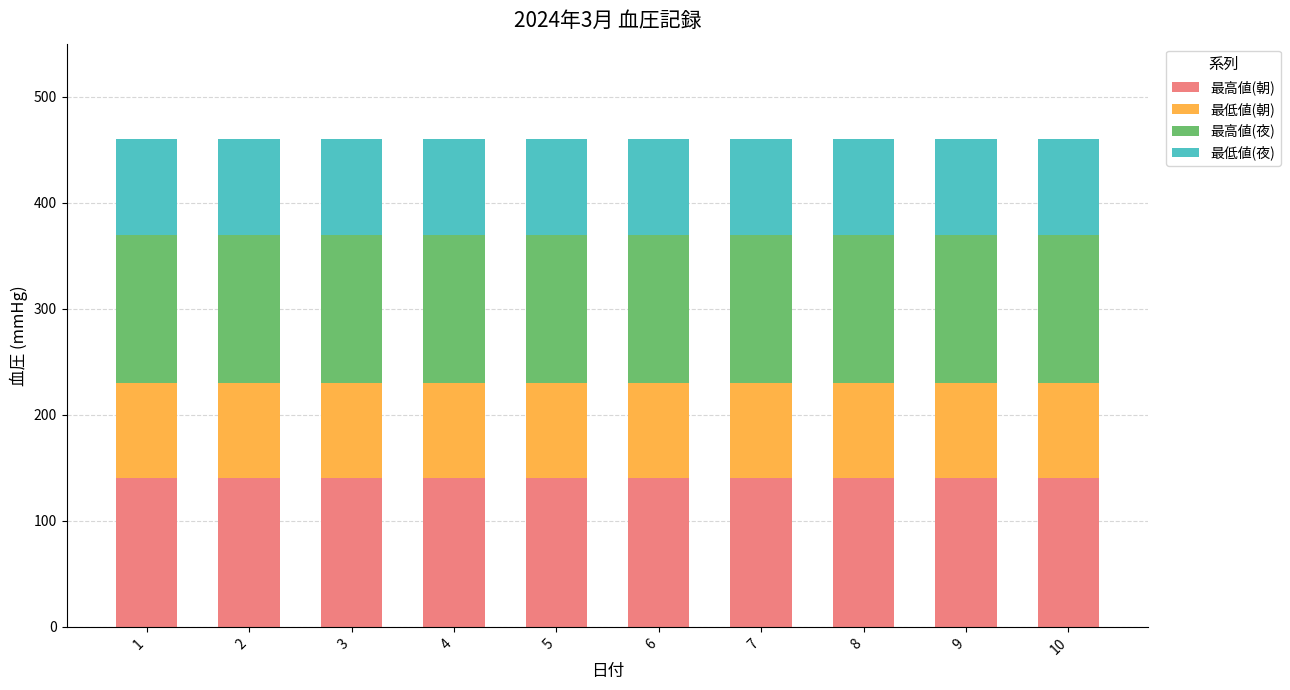

What is the sum of all 最高値(朝) values?

1400